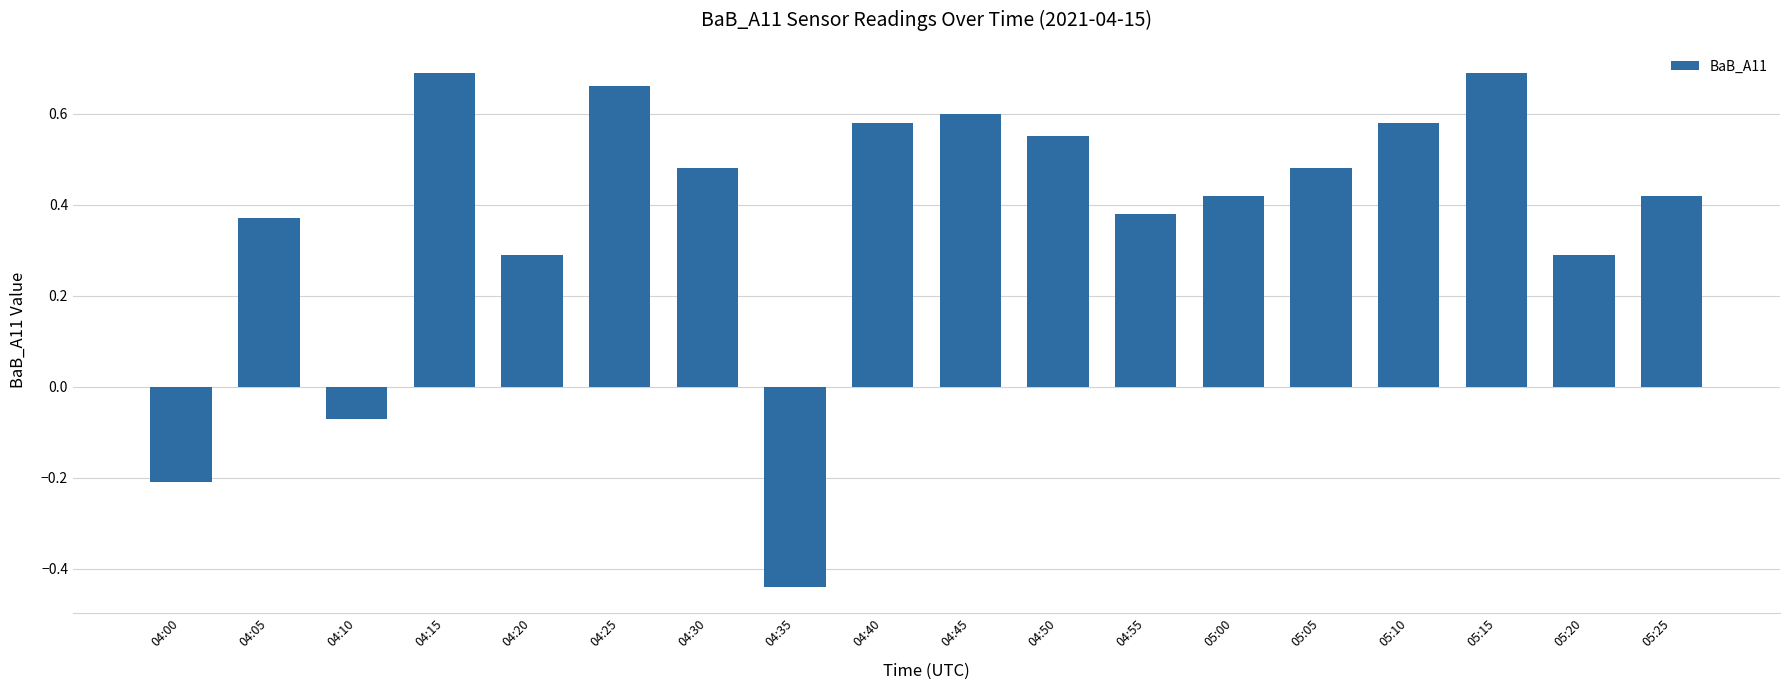

What is the sum of the values at 05:05 and 04:25?

1.1